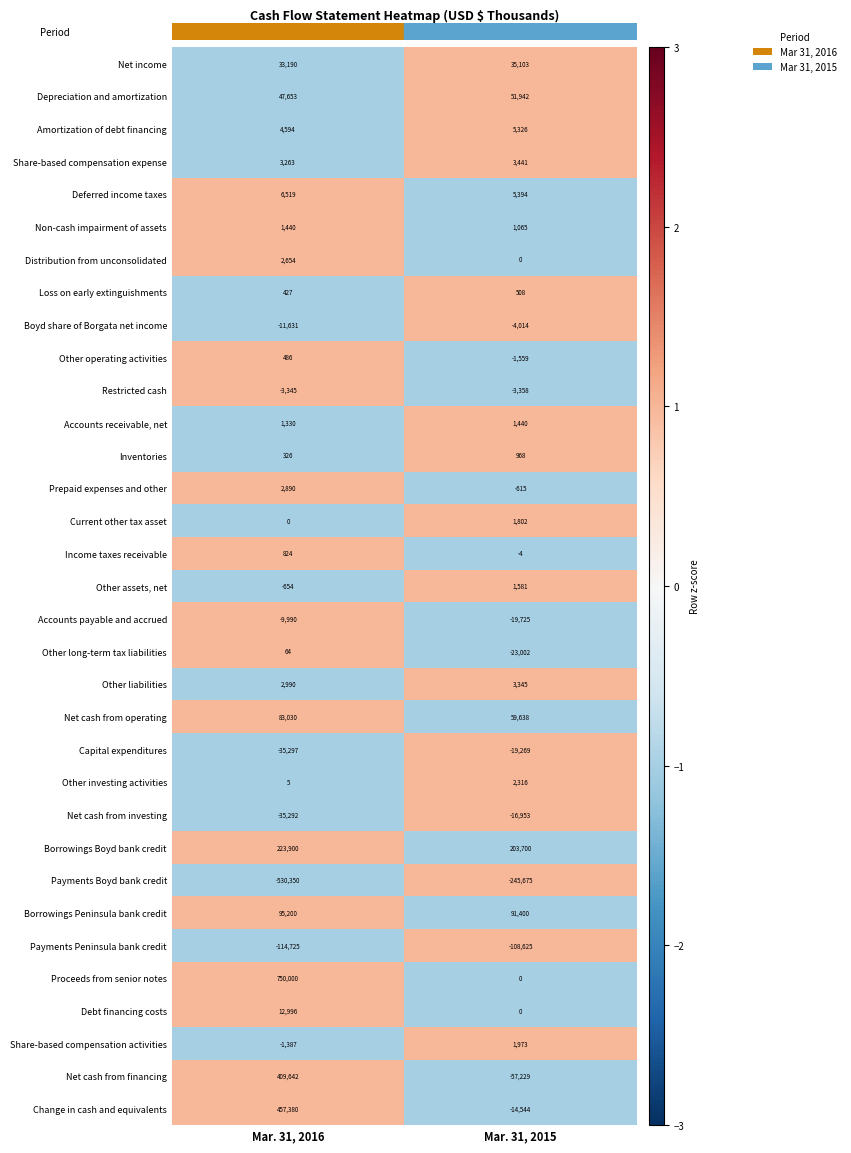

Which category has the highest value across all series?

Mar. 31, 2016